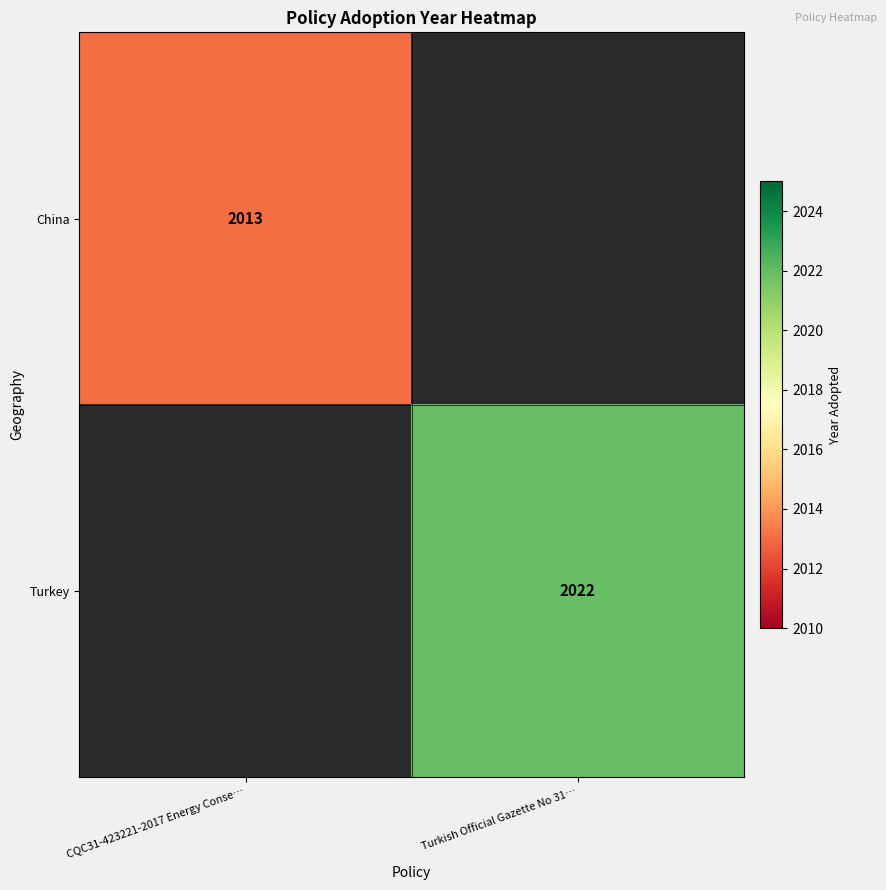

The Turkey series shows 2022 at Turkish Official Gazette No 31…. True or false?

True